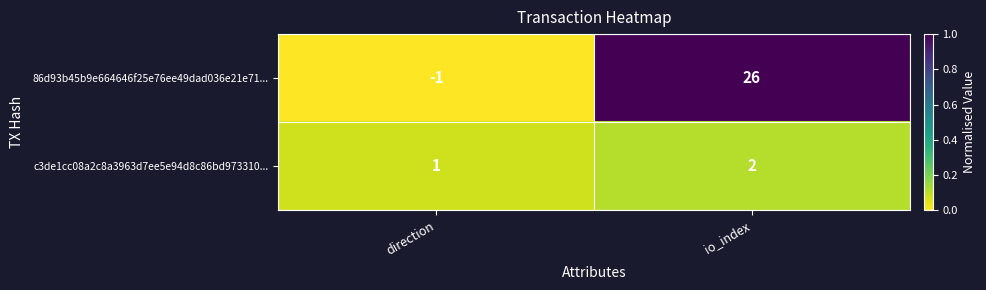

List the series in order of their overall mean, lowest first.

c3de1cc08a2c8a3963d7ee5e94d8c86bd973310..., 86d93b45b9e664646f25e76ee49dad036e21e71...